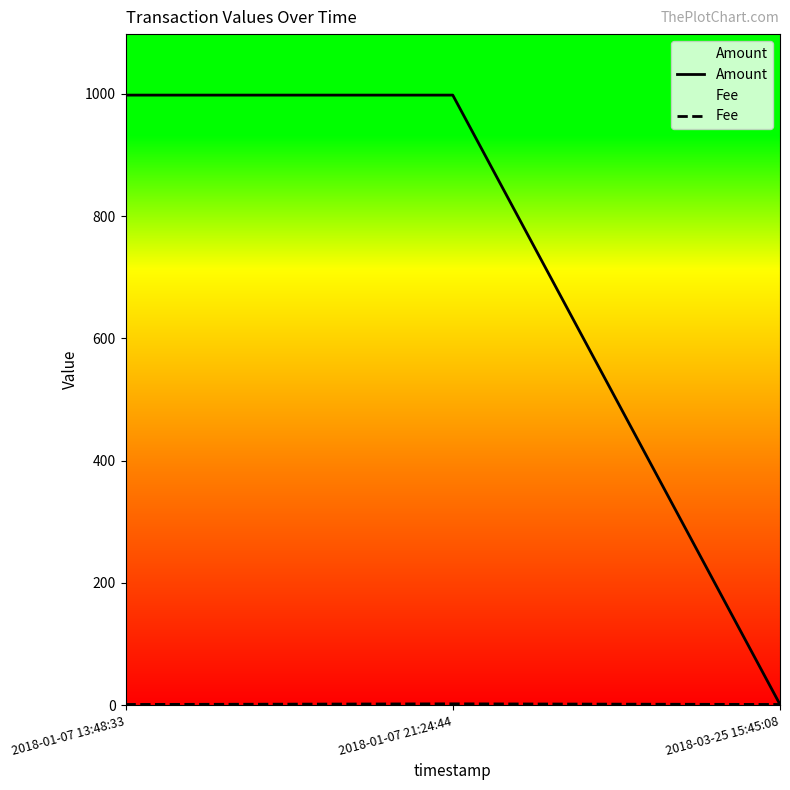

At which label is Fee closest to 1?

2018-01-07 13:48:33